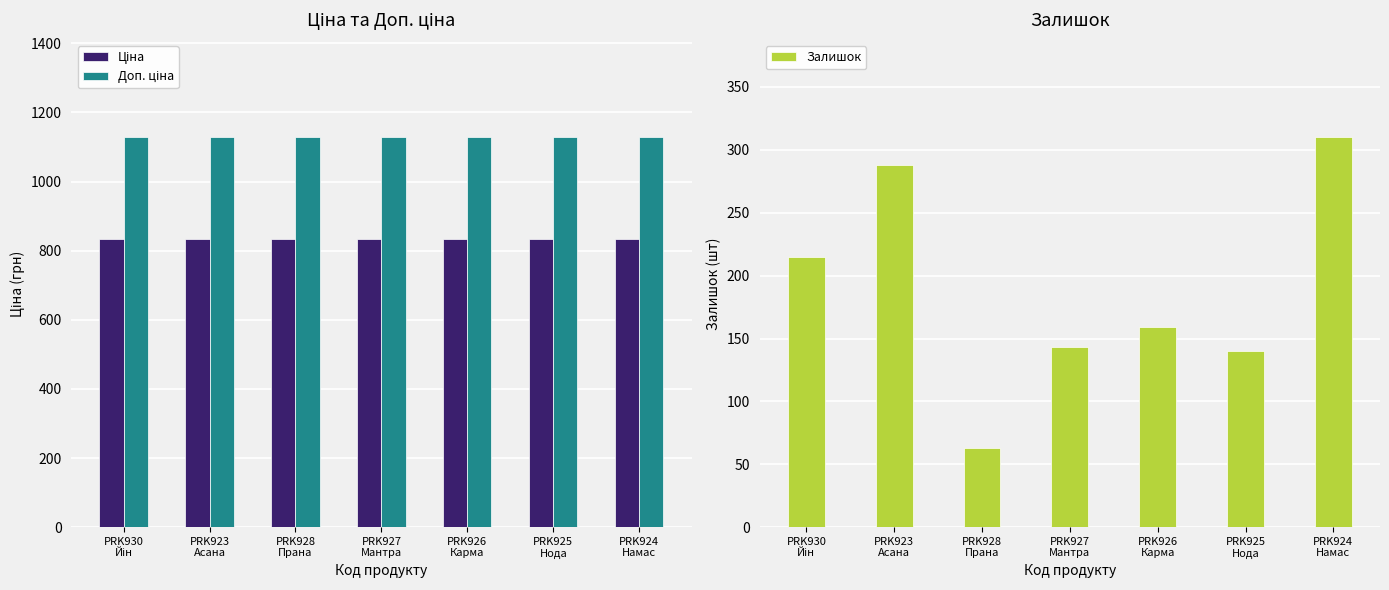

Which series has the widest spread of values?

Залишок